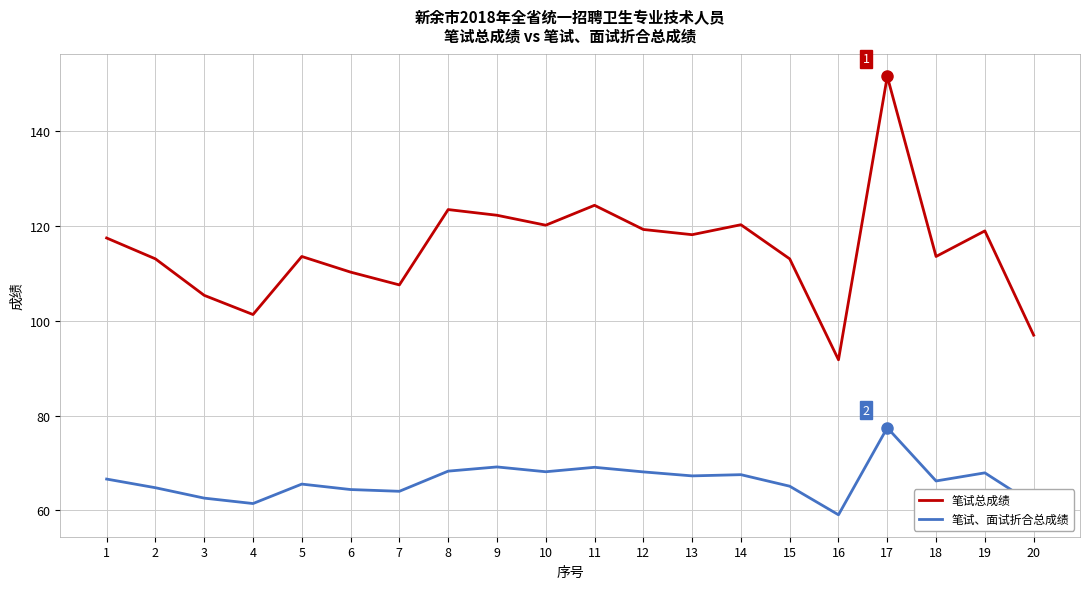

What is the minimum value shown in the chart?

59.1